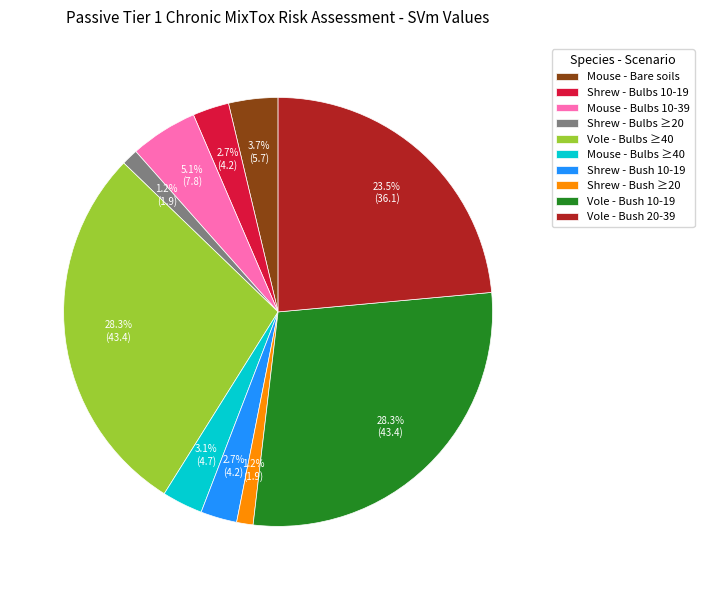

Is there a majority slice in this chart?

No